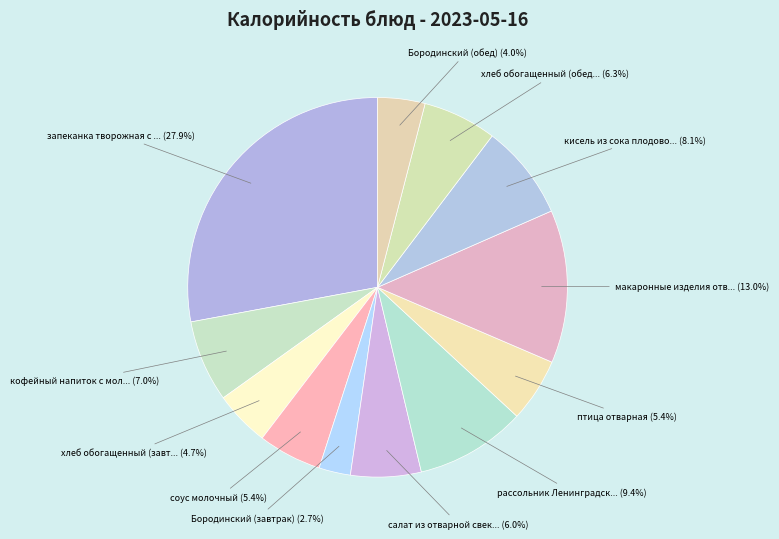

Count the number of slices in the pie.

12